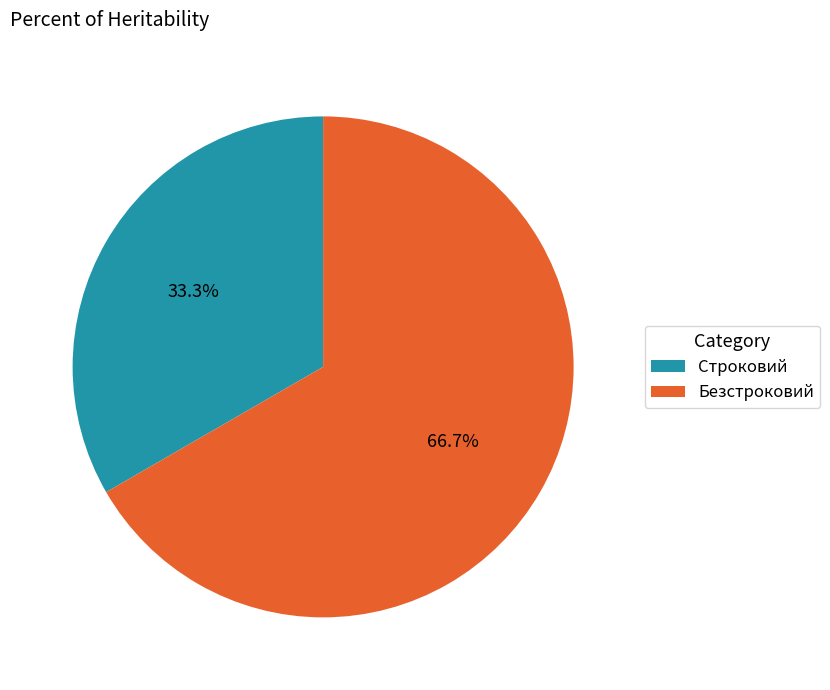

True or false: Безстроковий accounts for 58% of the total.

False